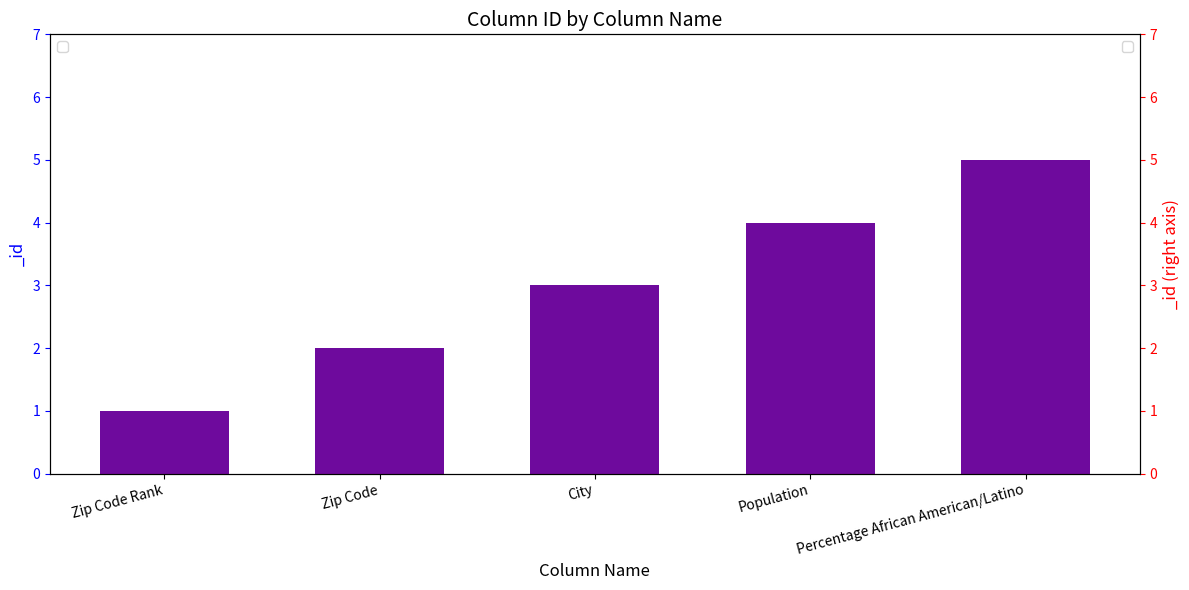

At which label does the data first exceed 3?

Population